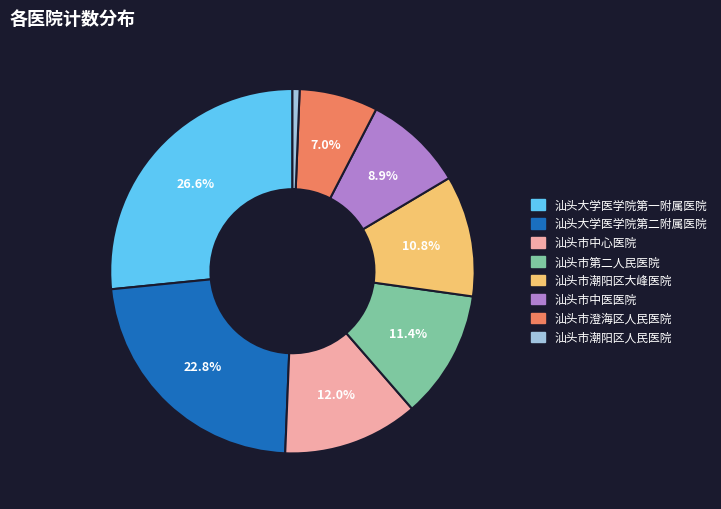

Which category has the smallest portion of the pie?

汕头市潮阳区人民医院